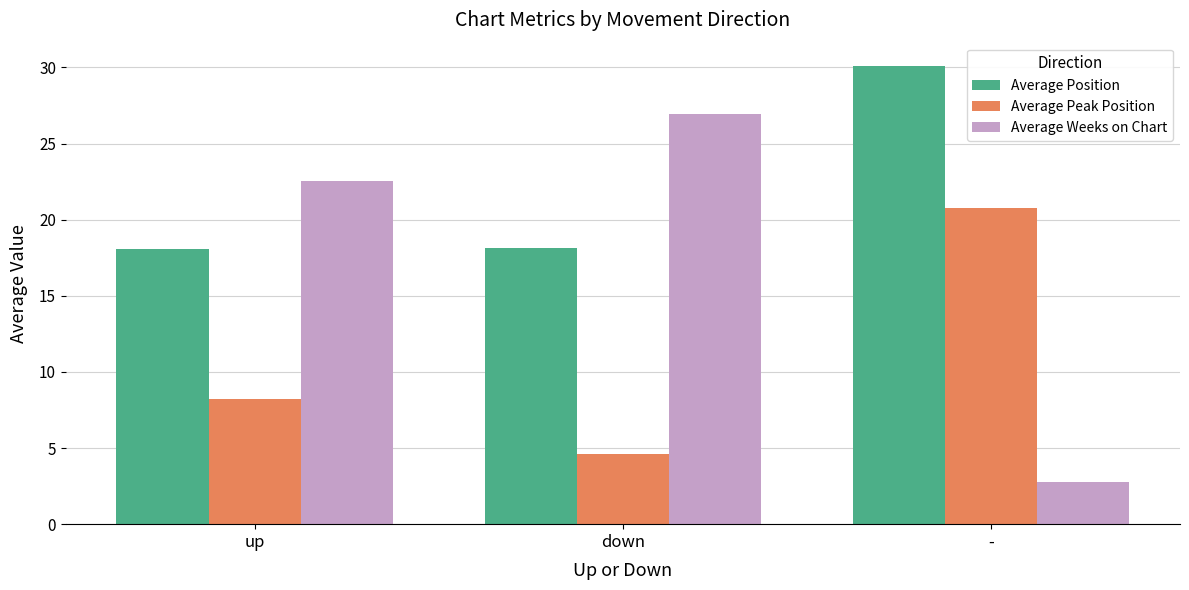

What is the approximate value of Average Weeks on Chart at up?

22.6